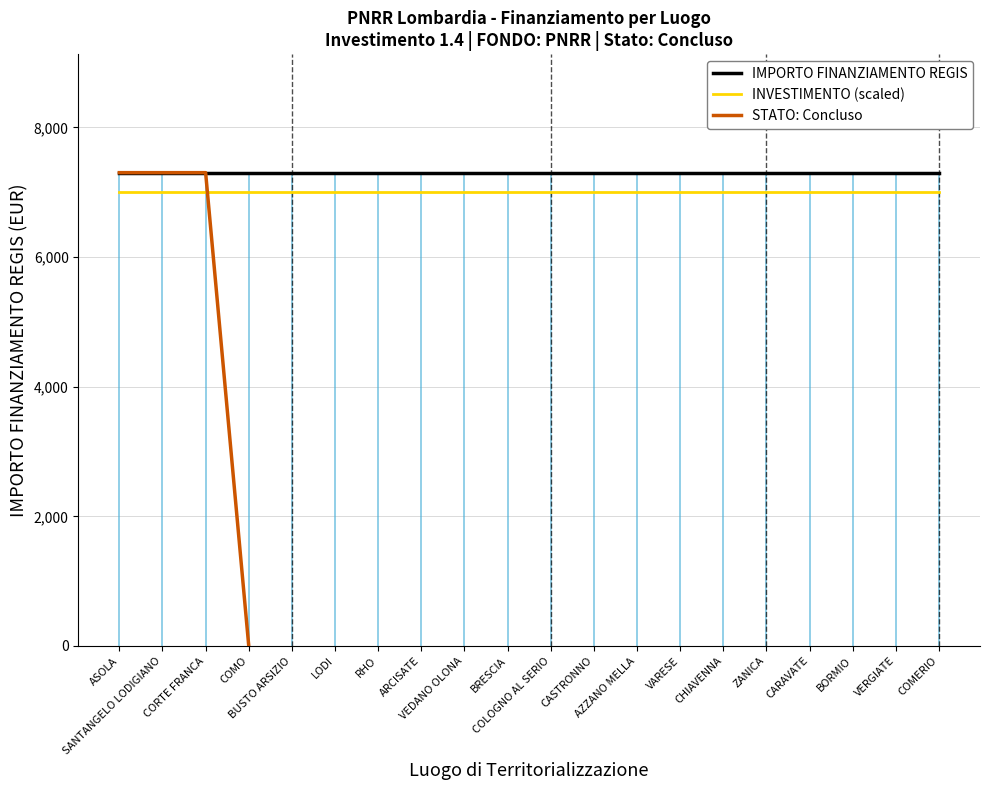

What is the maximum value for INVESTIMENTO (scaled)?

7000